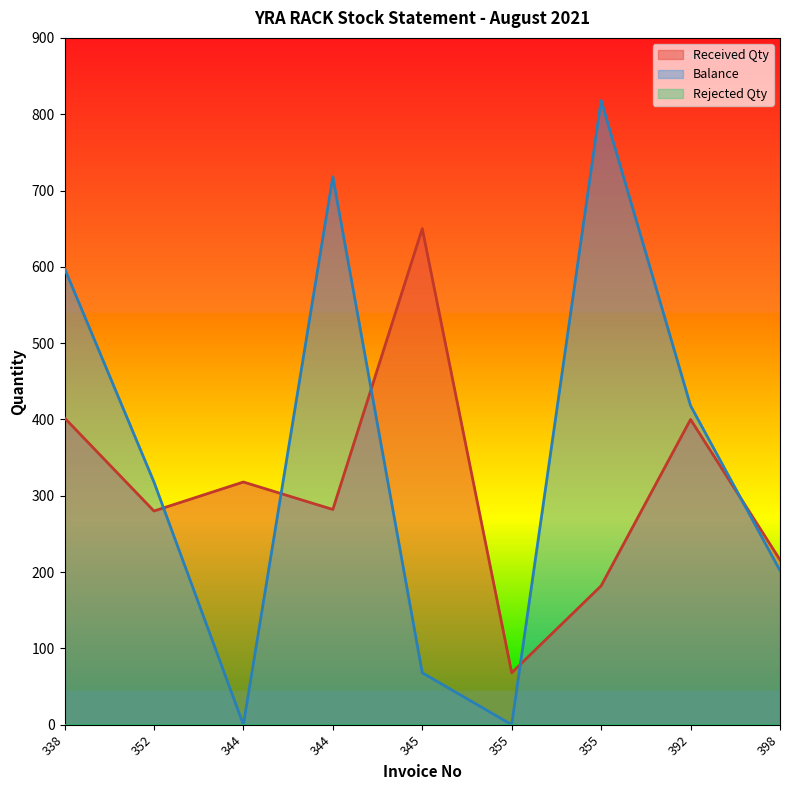

Where is the first local maximum for Received Qty?

344